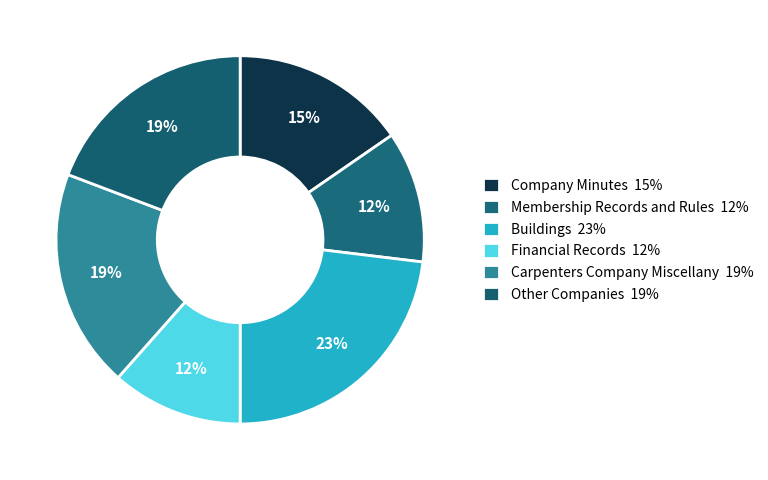

Rank the categories by value from highest to lowest.

Buildings, Carpenters Company Miscellany, Other Companies, Company Minutes, Membership Records and Rules, Financial Records